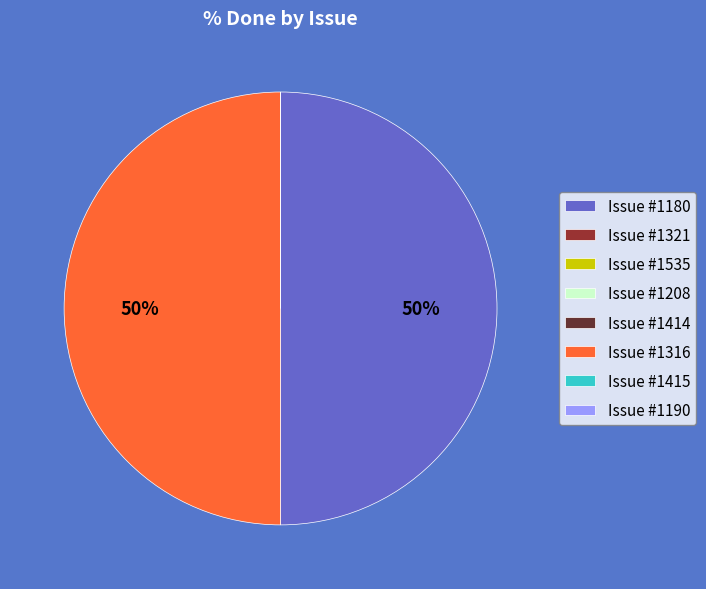

To the nearest percent, what is the average slice percentage?

12%